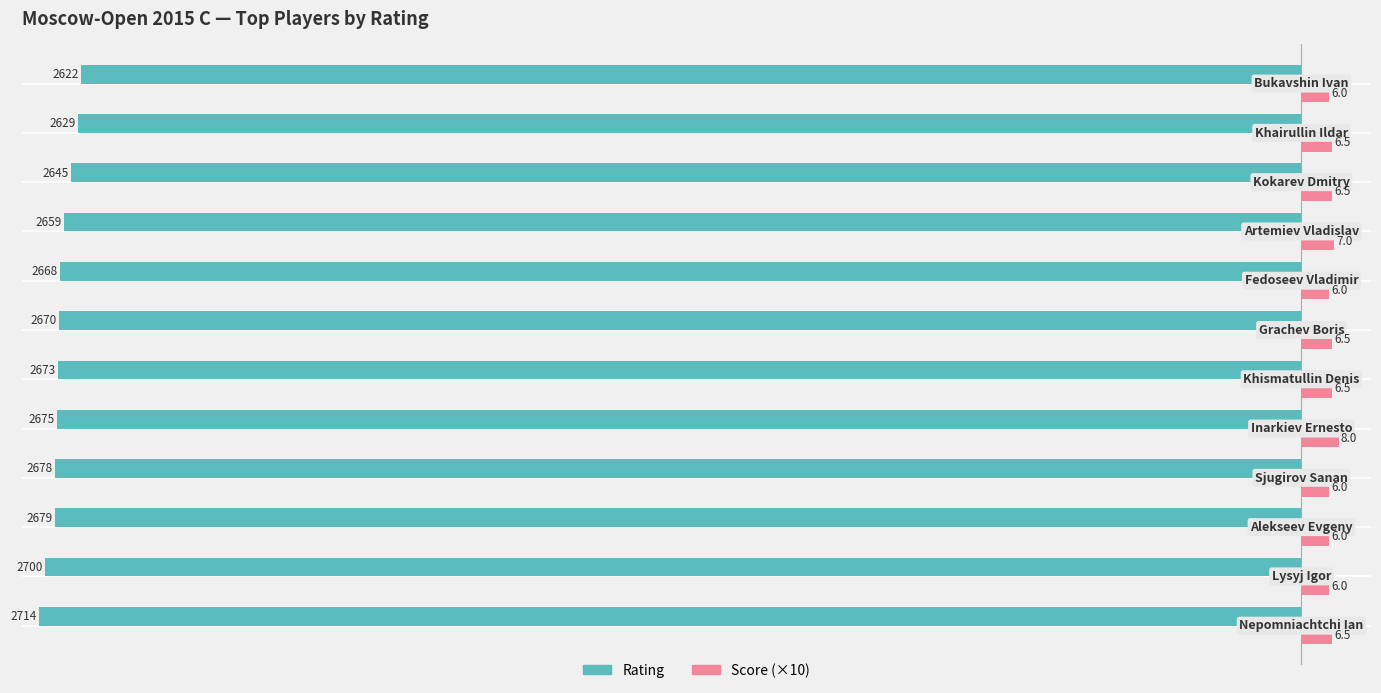

What are all the series names shown in the legend?

Rating, Score (×10)